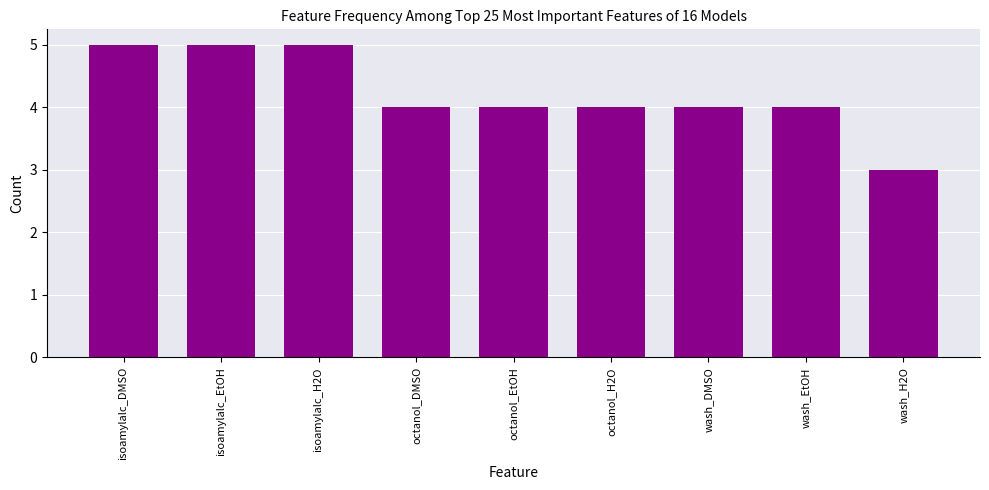

What is the average value?

4